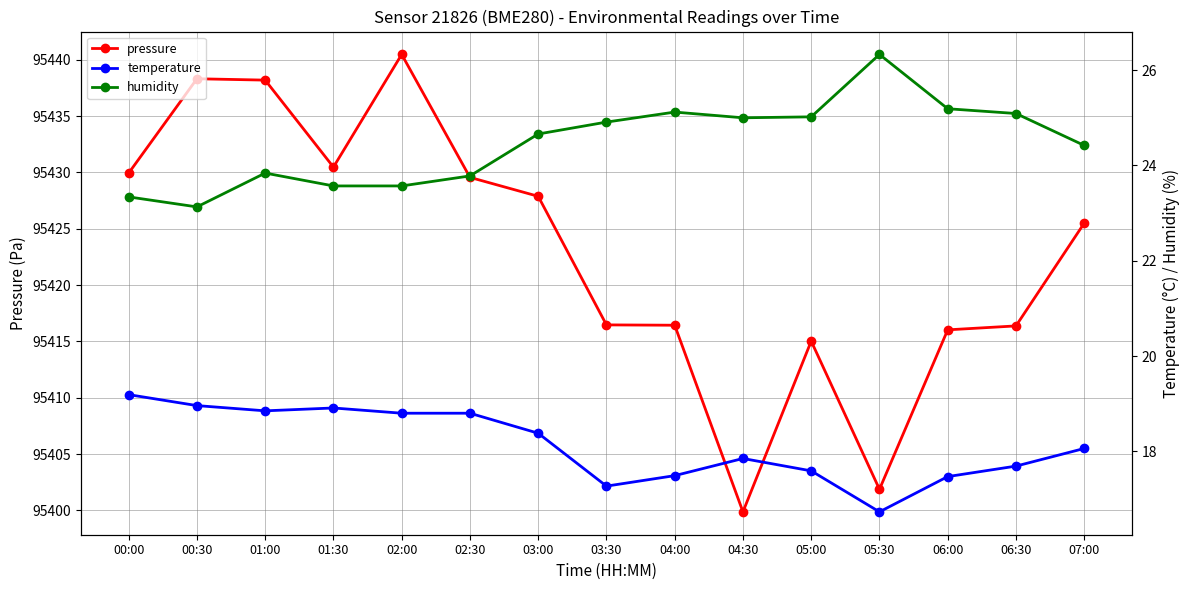

What is the greatest value displayed?

95440.5